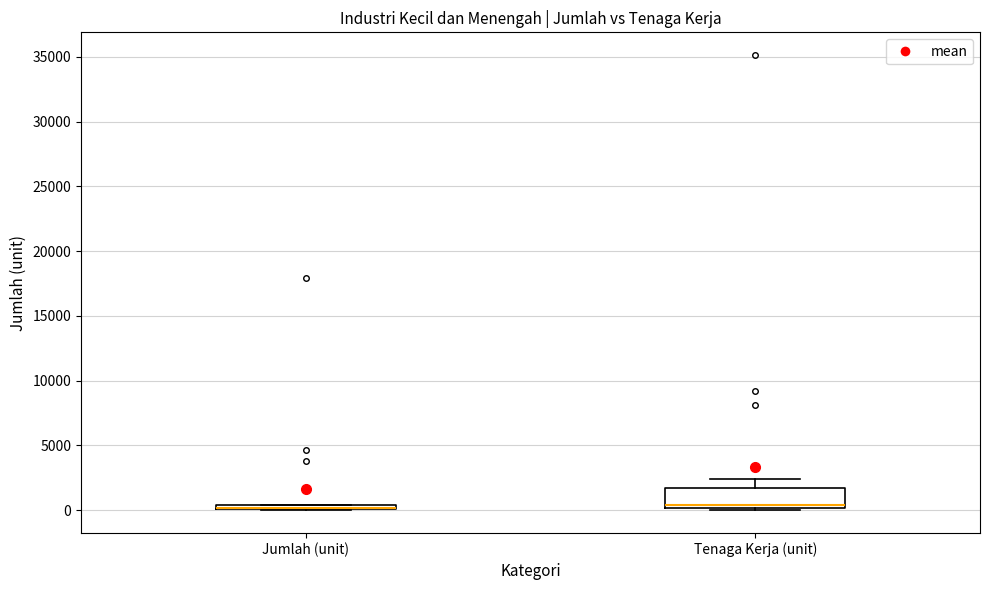

Where is the lower edge of the box for Jumlah (unit) on the y-axis? The values are not printed on the chart, so give them approximately, as read against the axis.

0